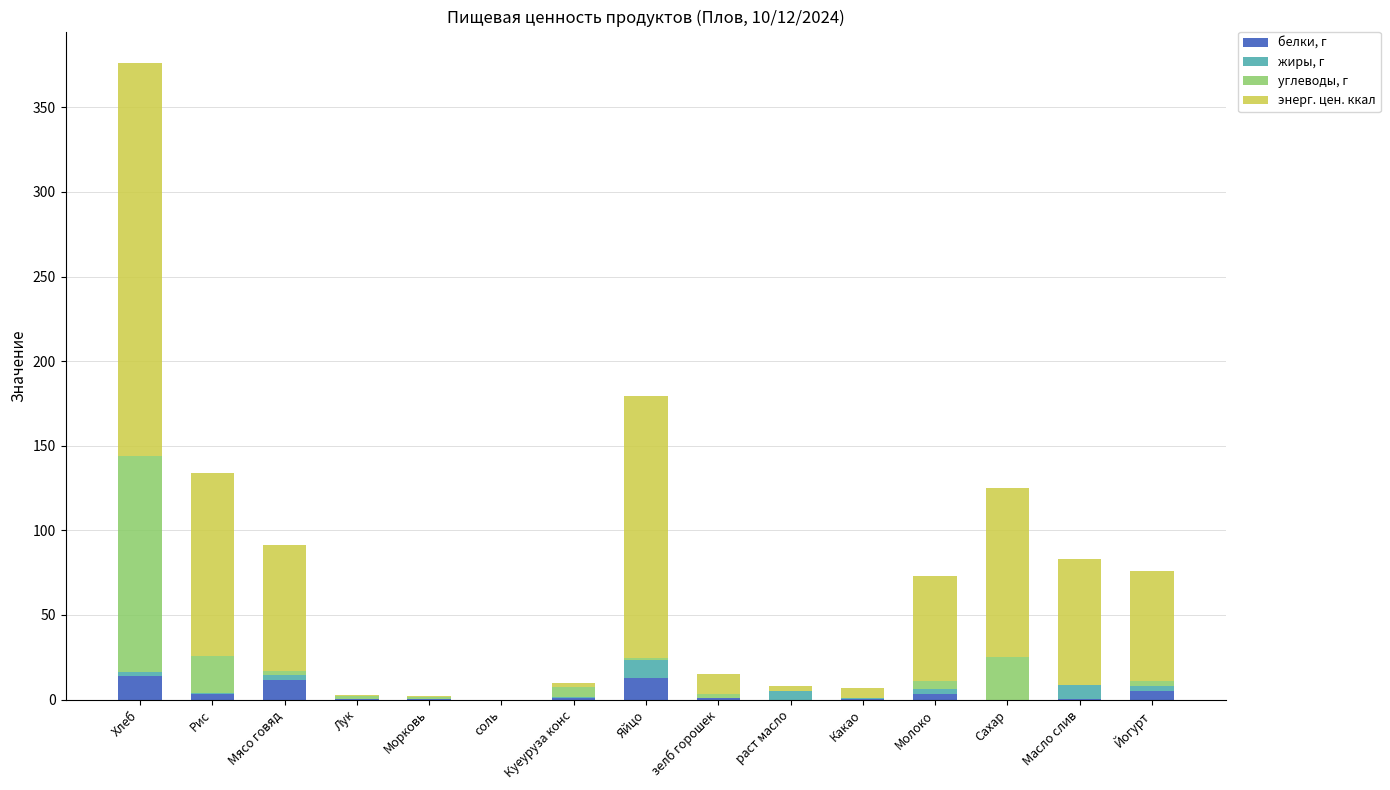

At which category is the sum across all series the highest?

Хлеб